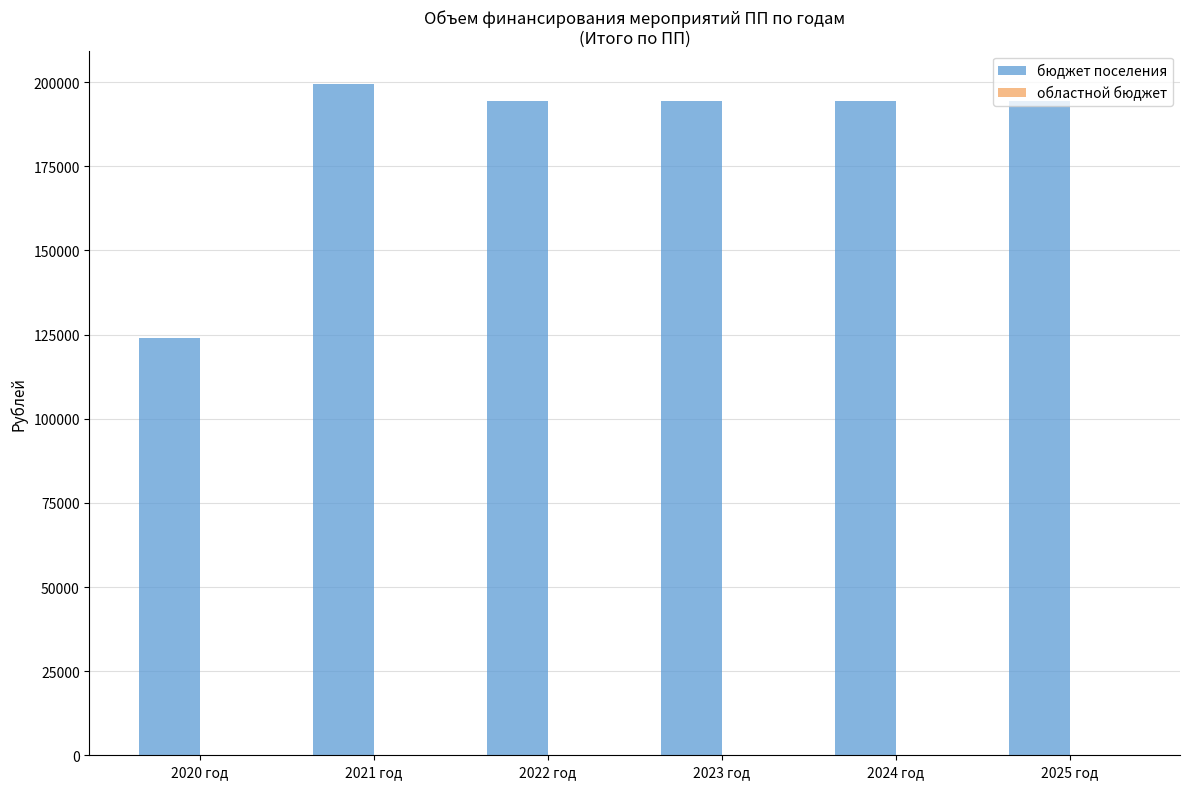

What is the minimum value shown in the chart?

123892.6